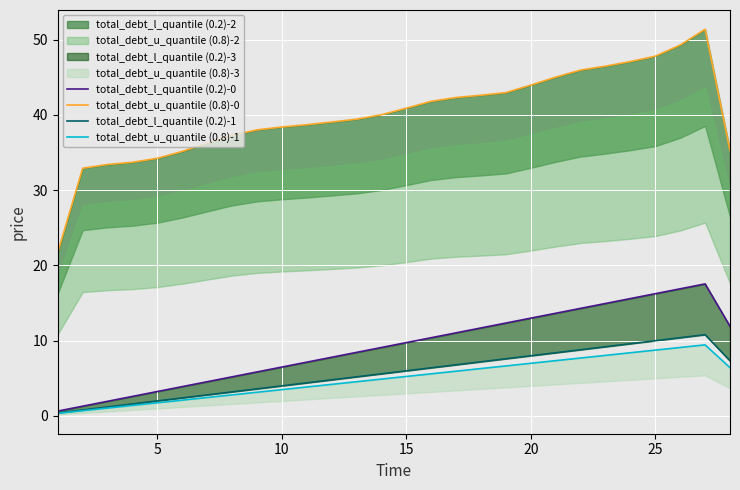

What is the difference between the second highest and second lowest values in the total_debt_u_quantile (0.8)-1 series?

8.4